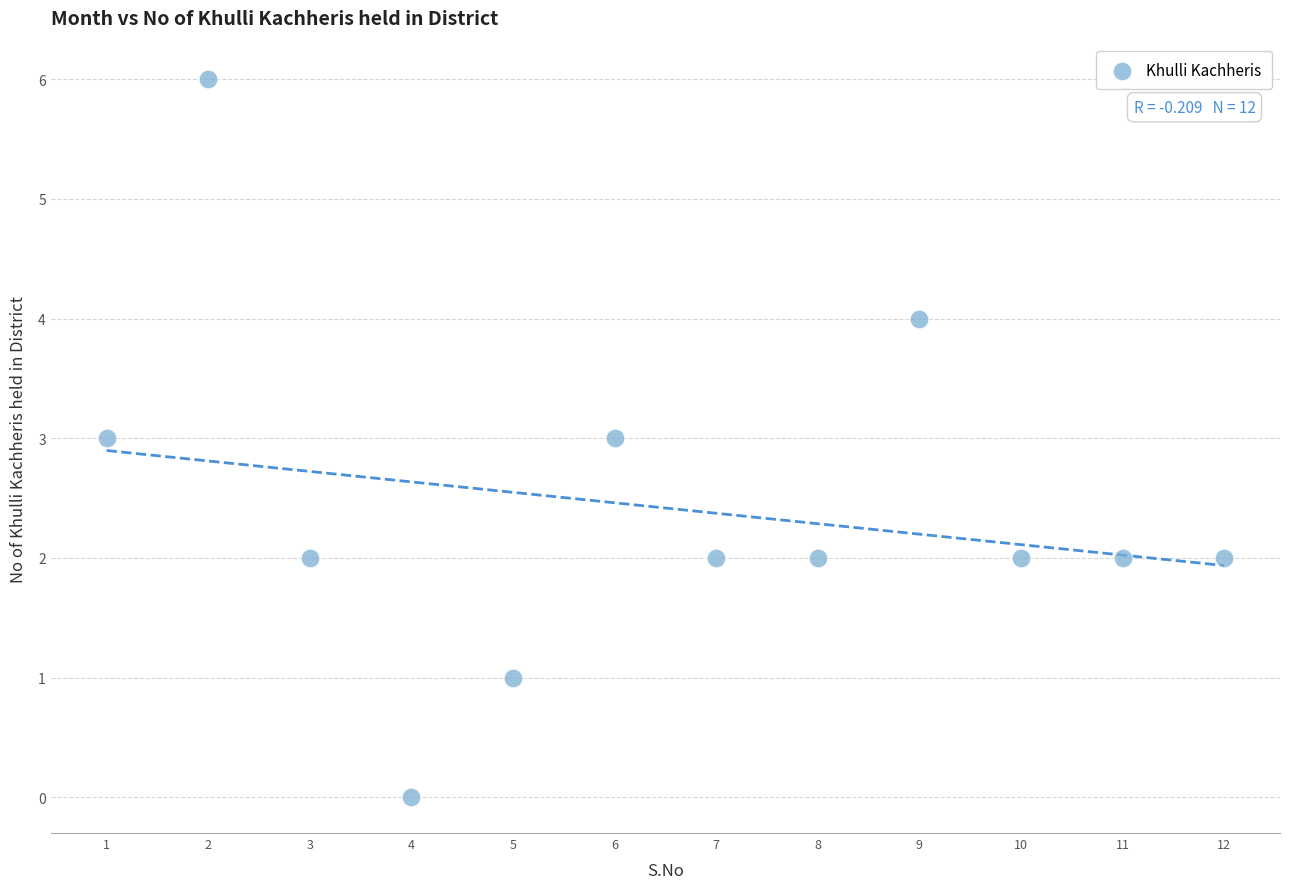

What is the range of X values (max minus min)?

11